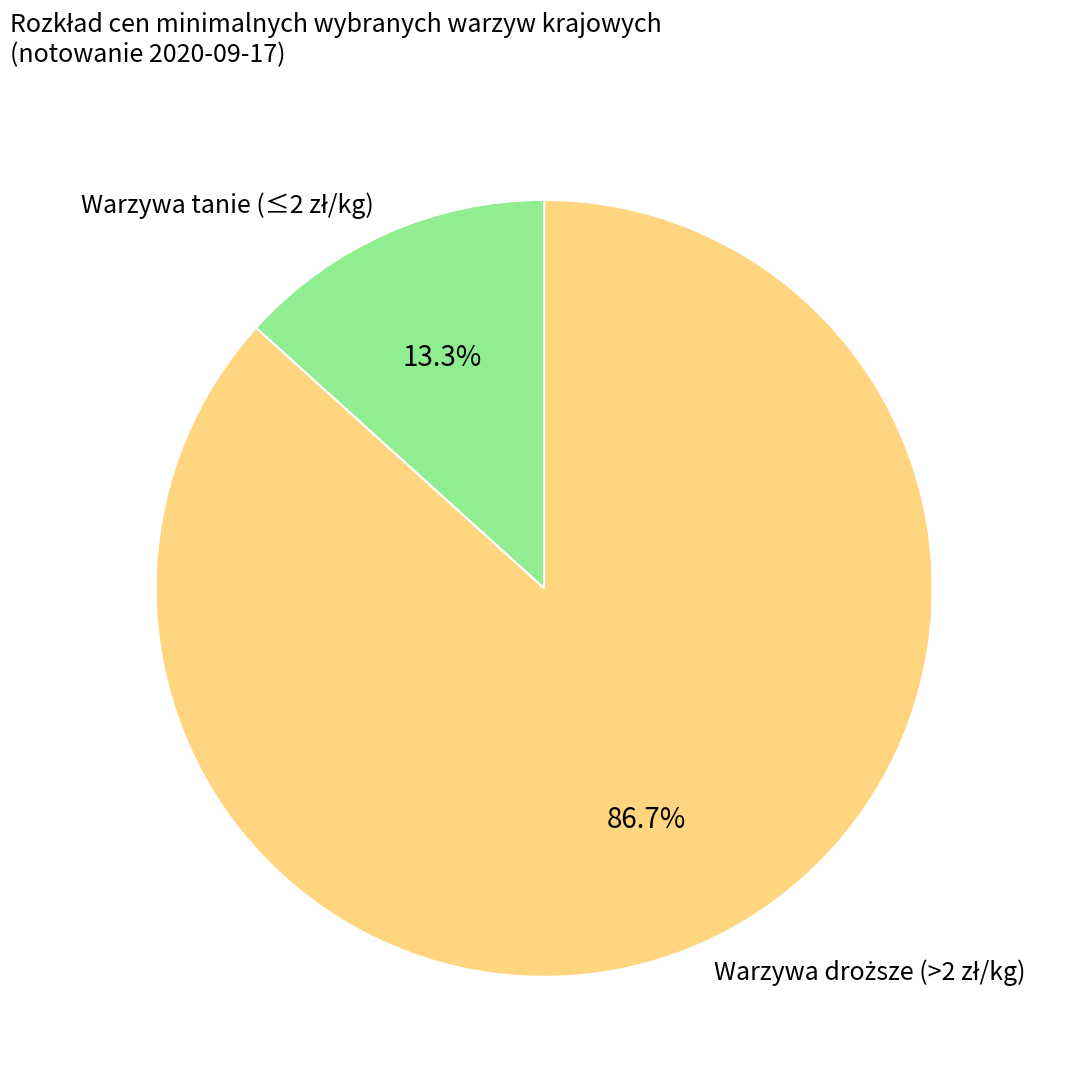

Does any single category account for the majority?

Yes